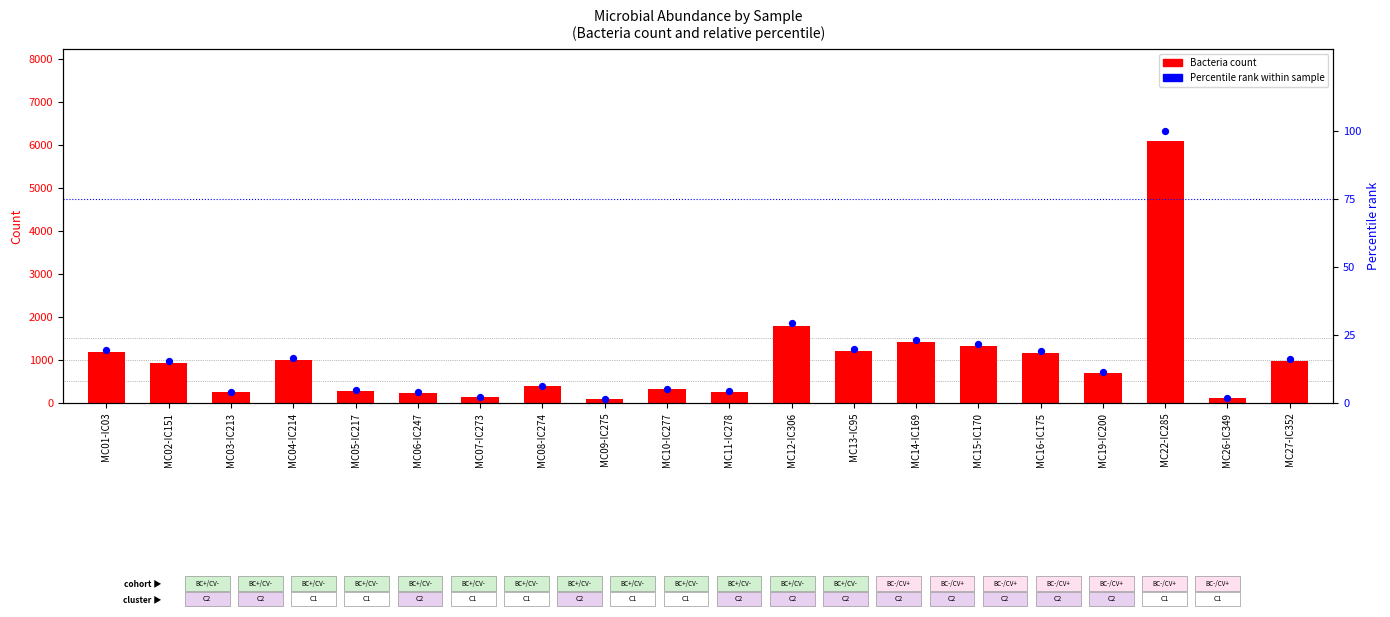

At how many categories does at least one series exceed 3916?

1